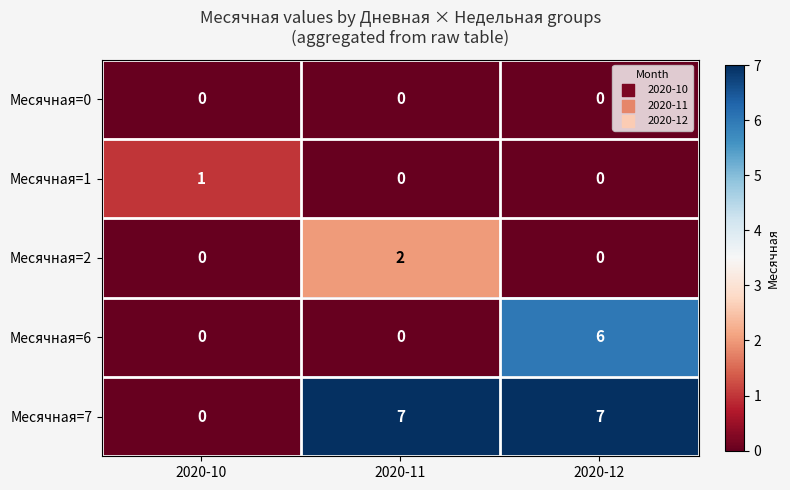

Which category has the highest value in the Месячная=1 series?

2020-10